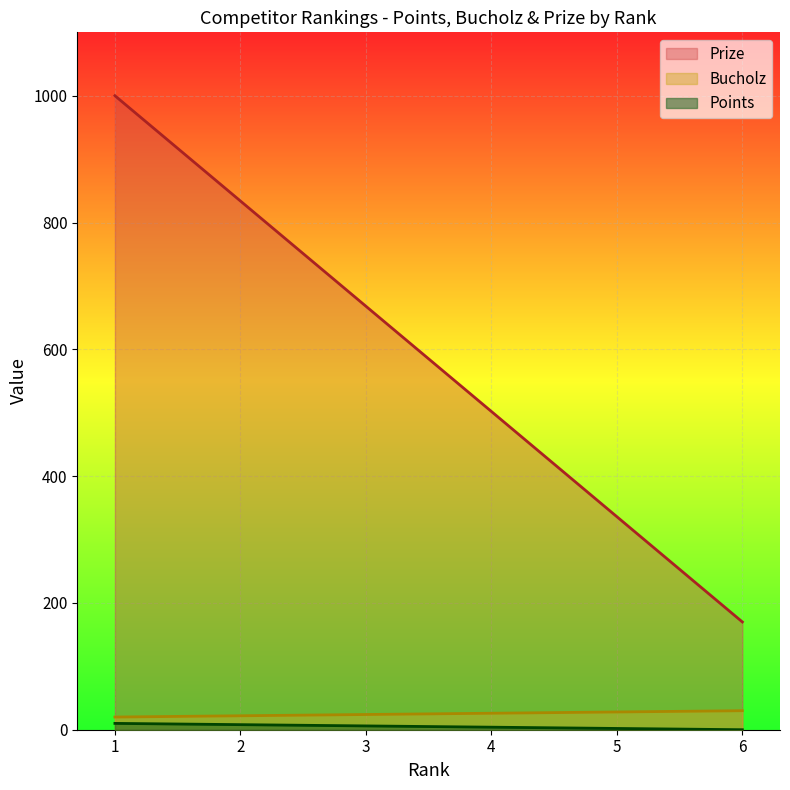

List the series in order of their peak value, lowest first.

Points, Bucholz, Prize